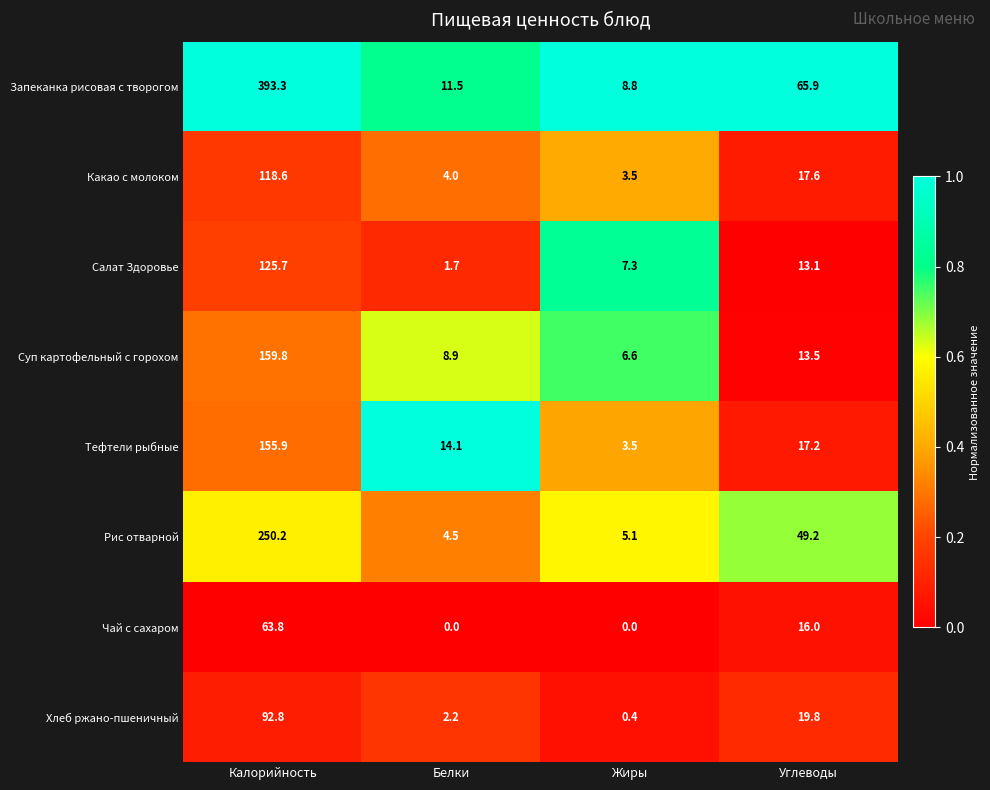

What is the difference between the highest and lowest values at Углеводы?

52.8